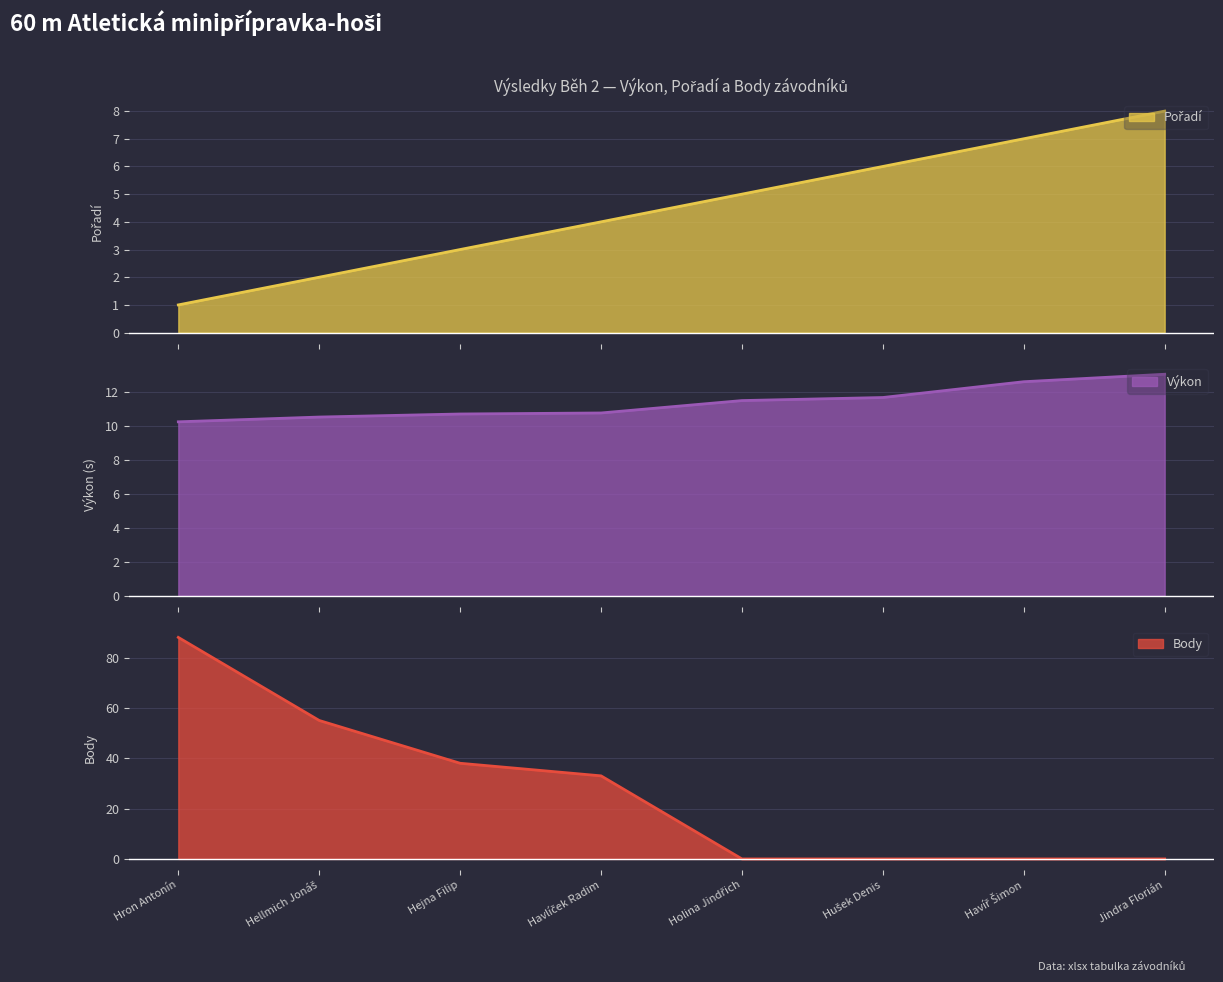

Which series has the widest spread of values?

Body